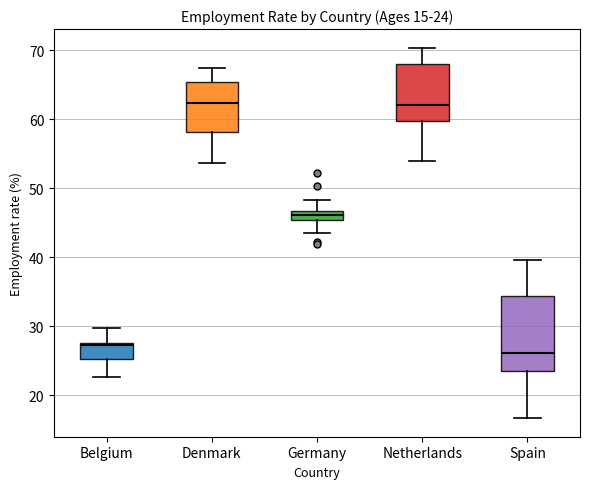

Which box is the tallest, from its lower edge to its upper edge?

Spain